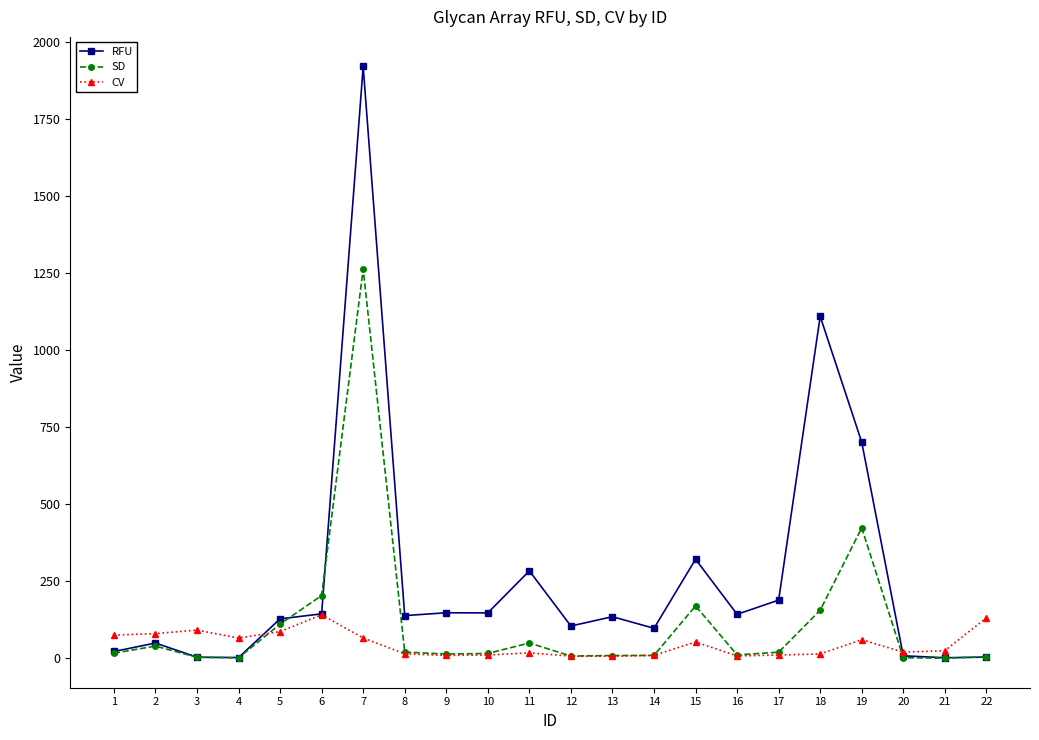

What is the average value of the SD series?

115.9